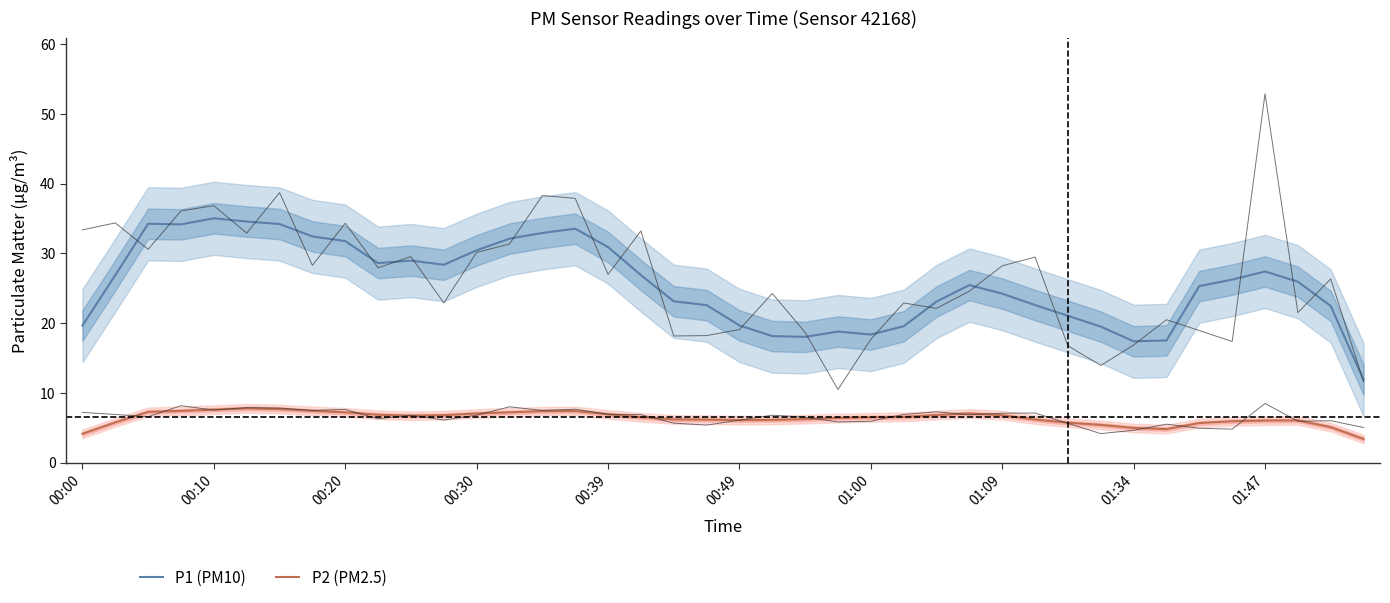

True or false: P2 (PM2.5) and P1 (PM10) intersect in this chart.

False